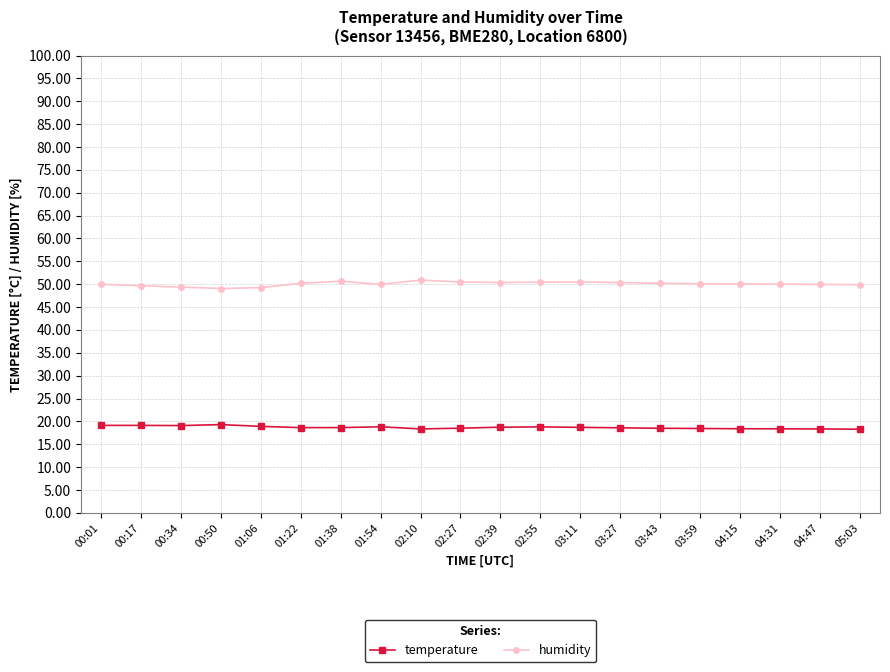

The humidity series shows 50.7 at 01:38. True or false?

True